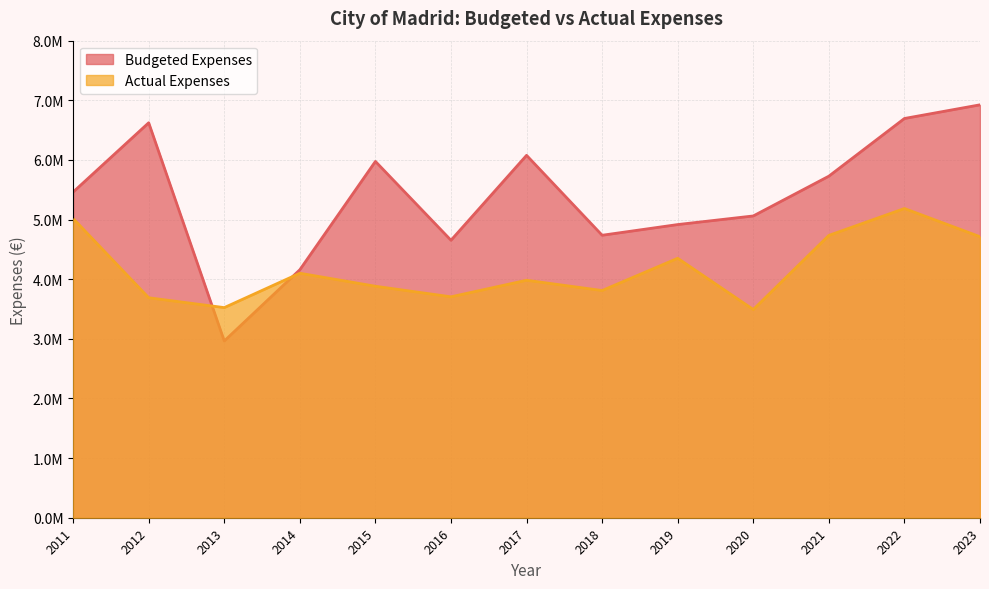

True or false: Actual Expenses has a value of 4100064.2 at 2014.

True